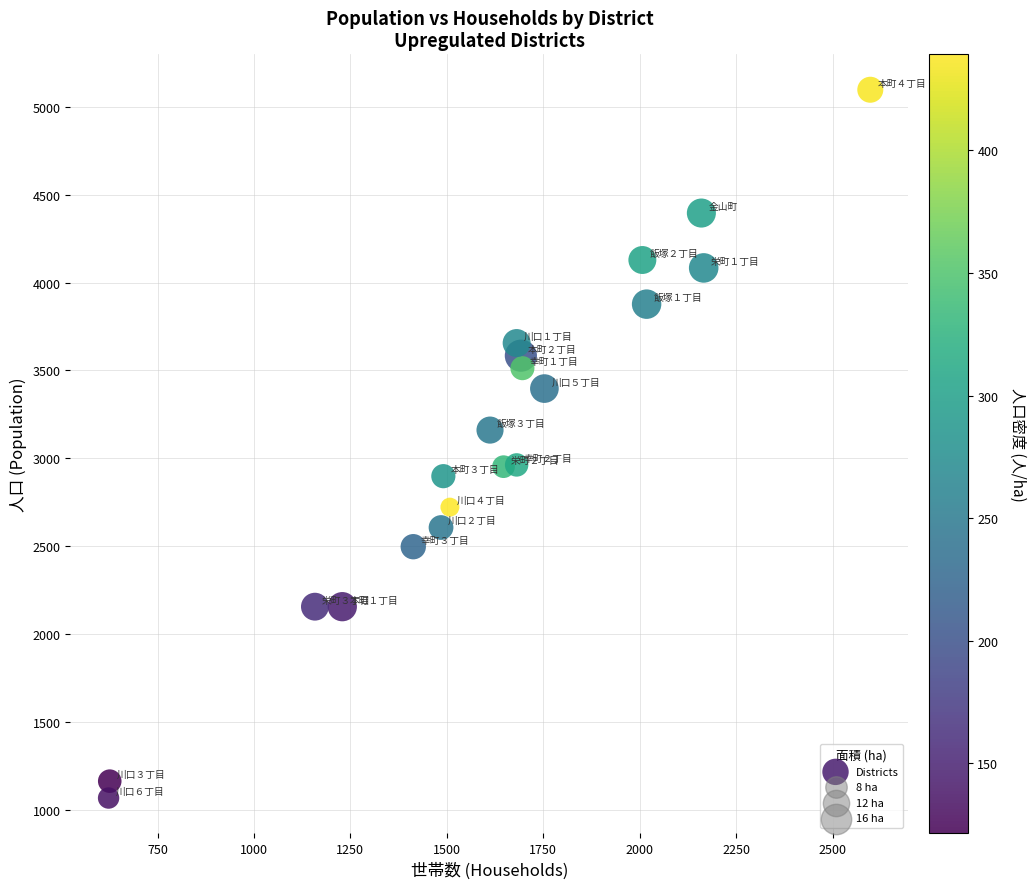

What is the range of Y values (max minus min)?

4027